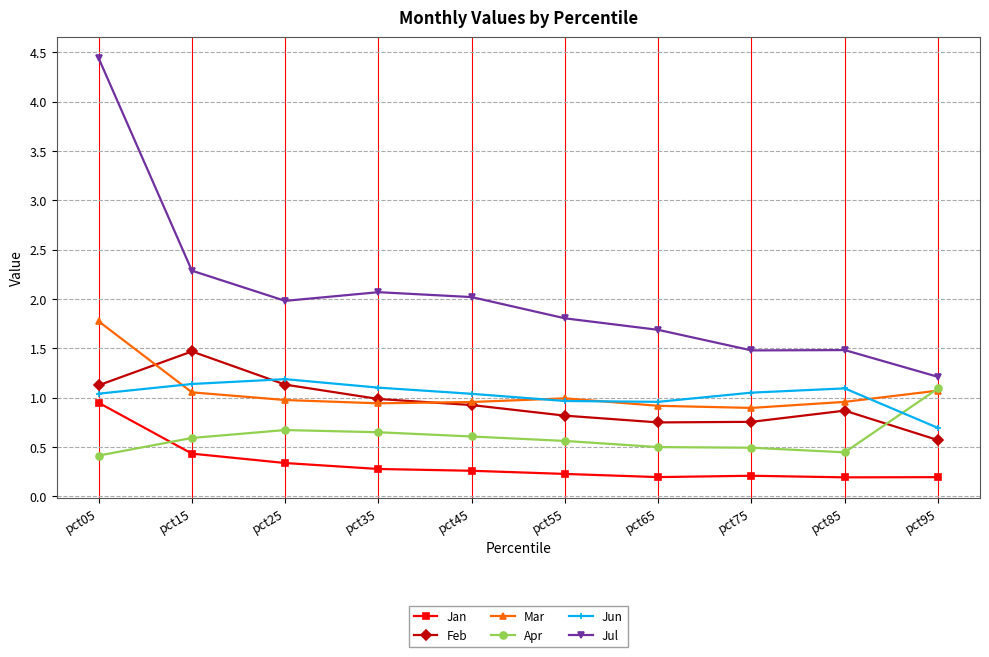

Does the chart display data point markers on the line(s)?

Yes